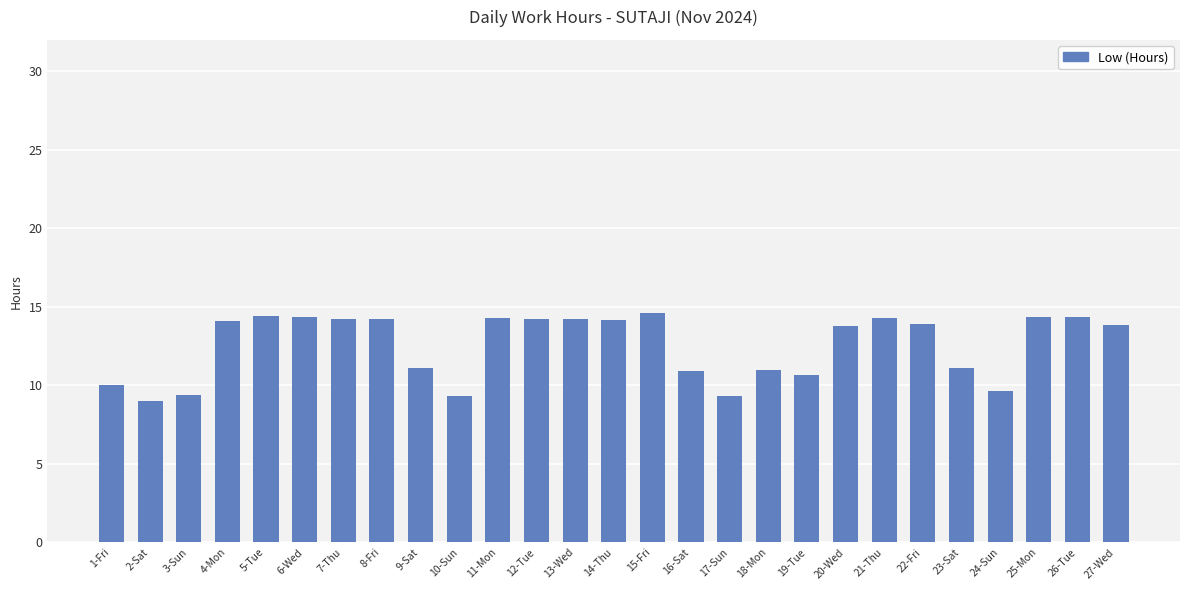

Between 24-Sun and 15-Fri, which is larger?

15-Fri